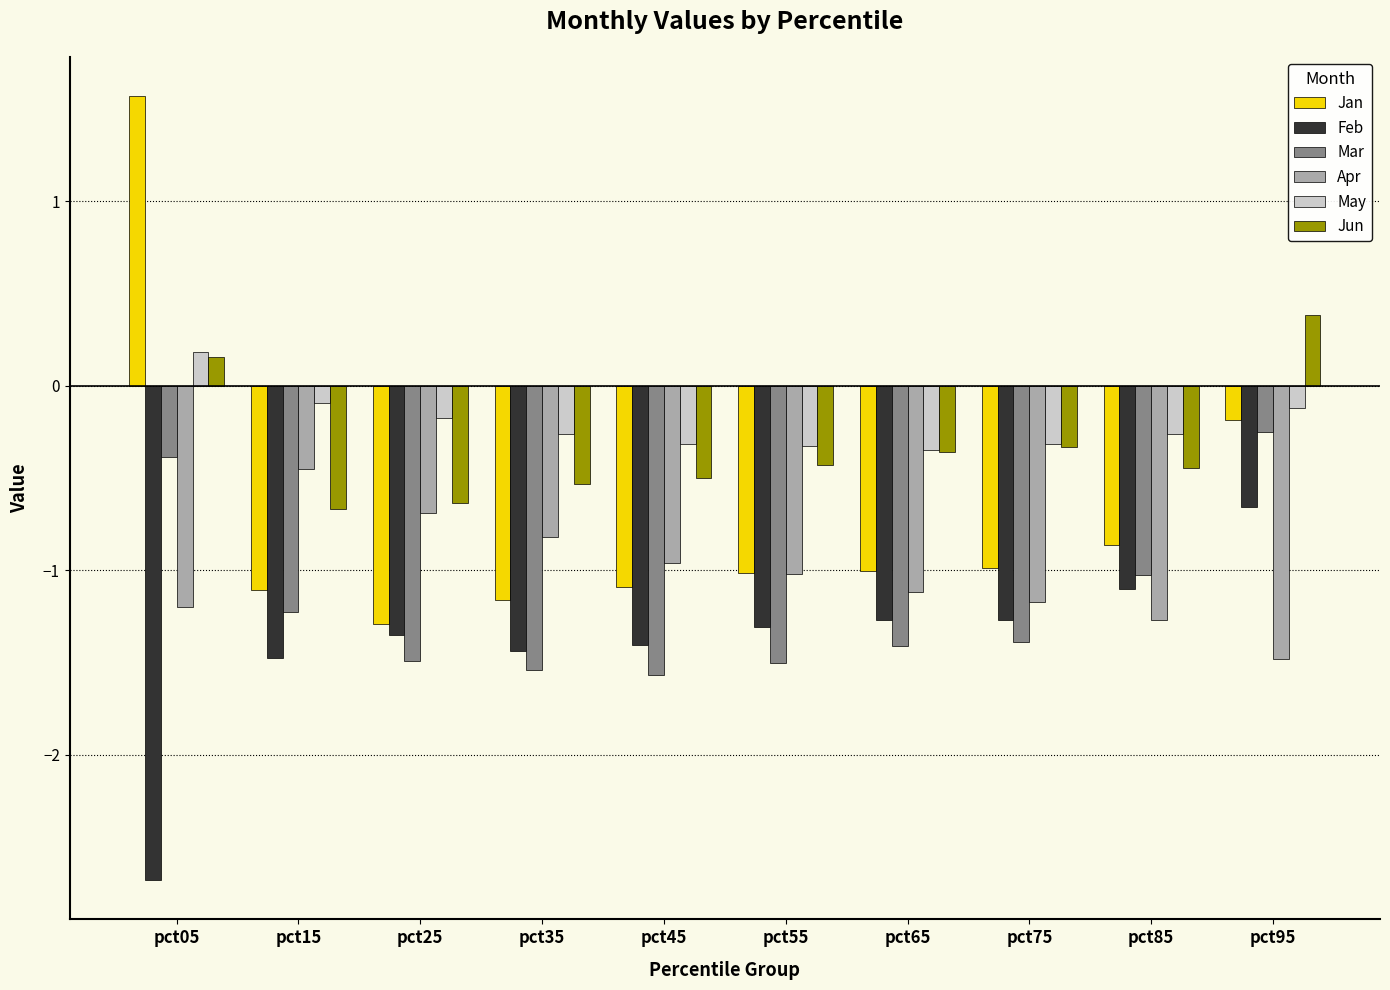

The value of Jan at pct15 is -0.7. True or false?

False